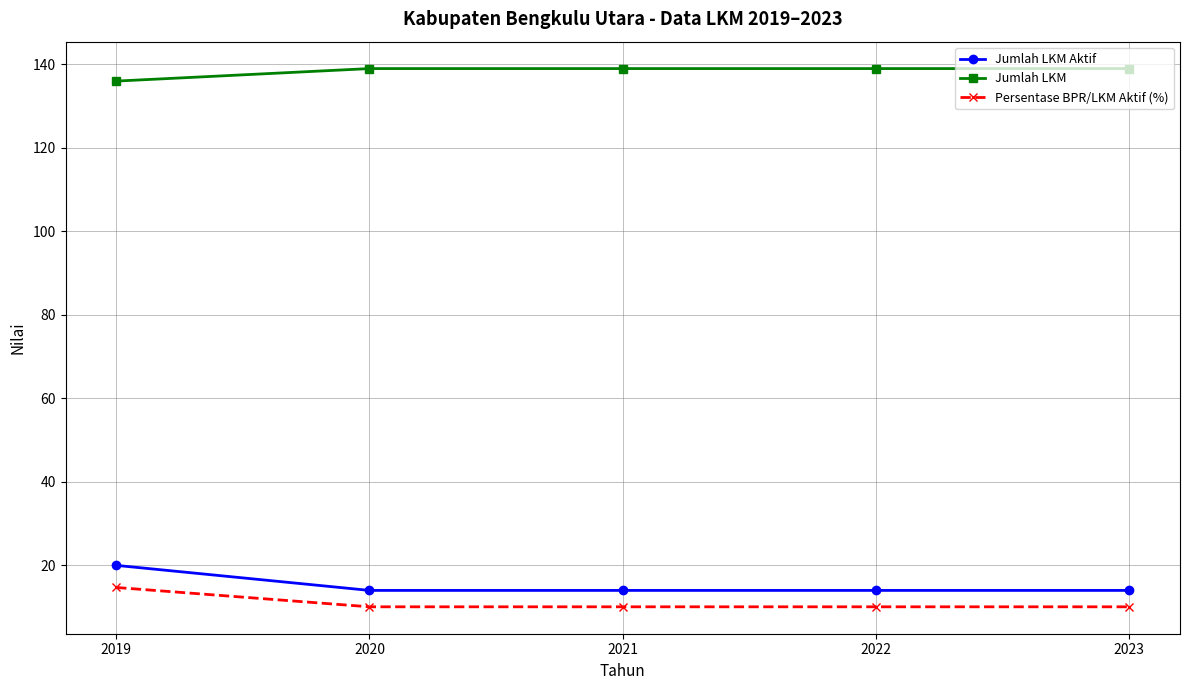

What is the smallest value displayed?

10.1